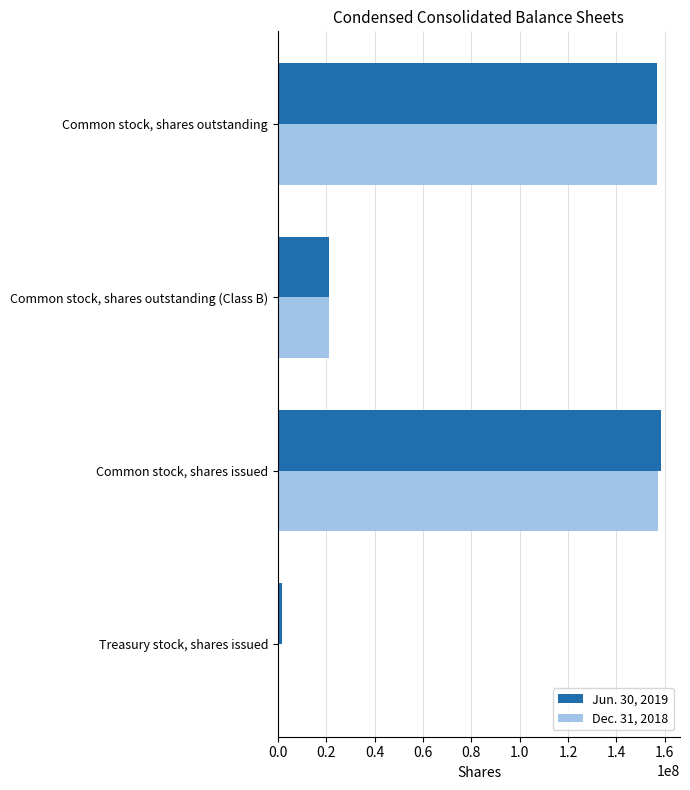

The value of Dec. 31, 2018 at Common stock, shares outstanding (Class B) is 9270100. True or false?

False